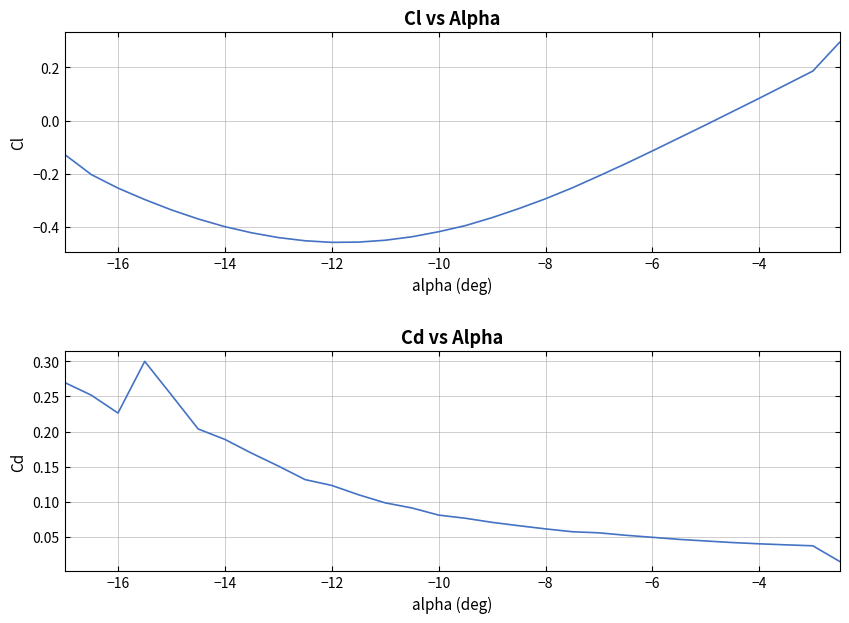

What is the value of the Cl point at the 8th from the left?

-0.4